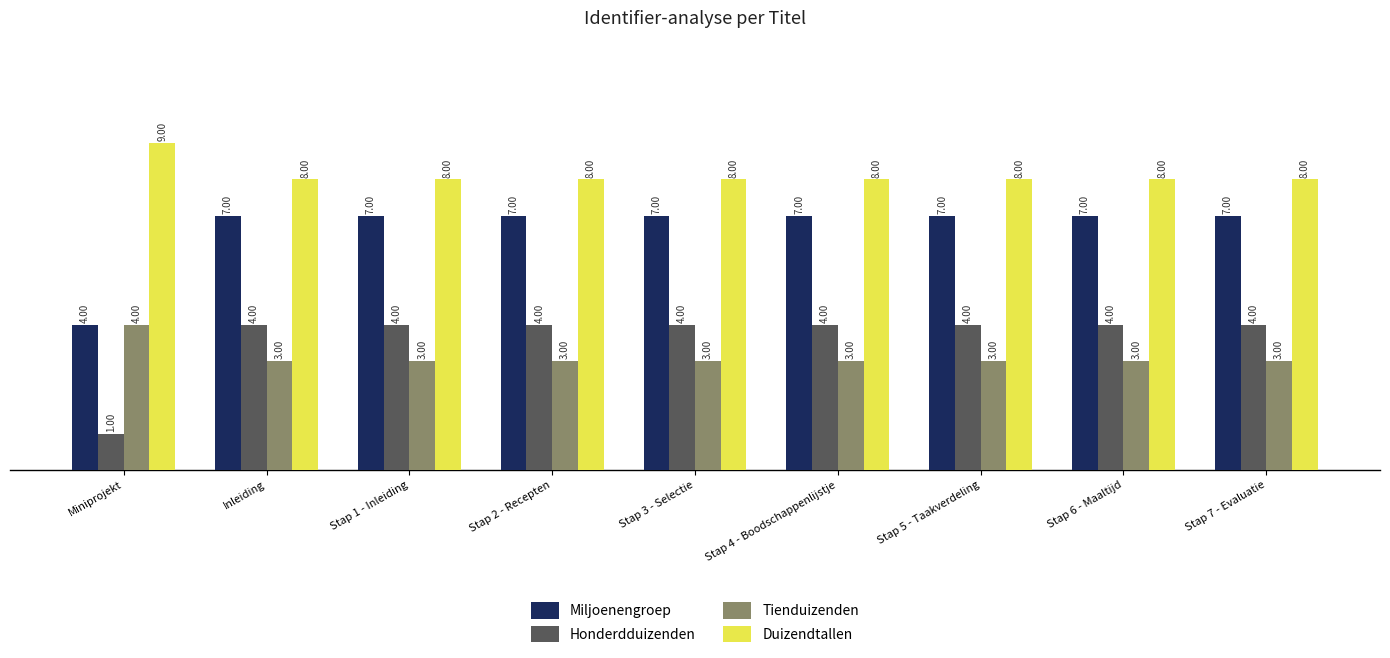

Count the number of data series in this chart.

4